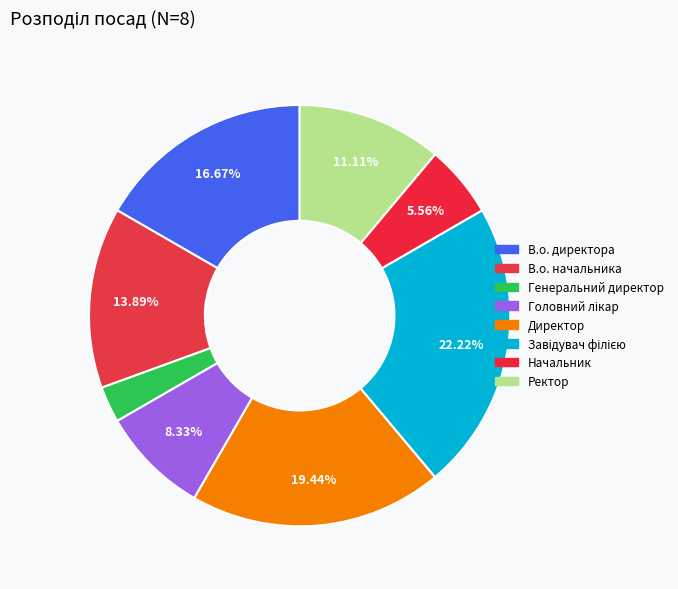

Which category has the biggest portion of the pie?

Завідувач філією